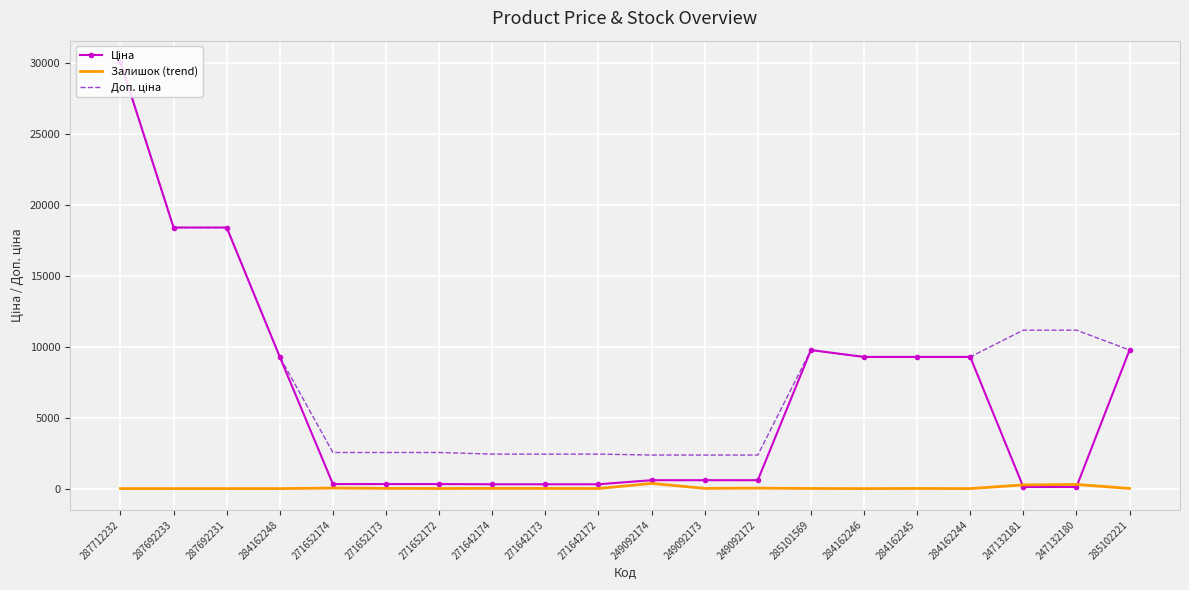

What position from the left is 287692231?

3